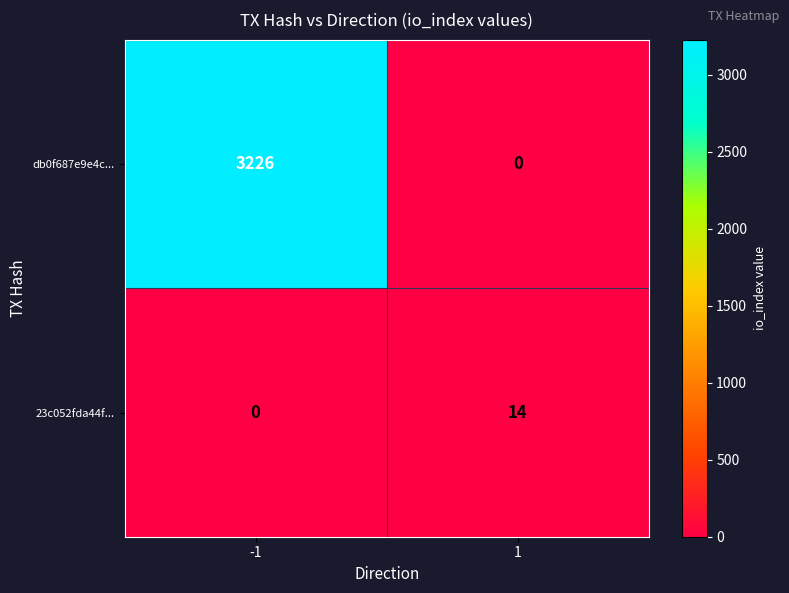

How many data points does each series have?

2